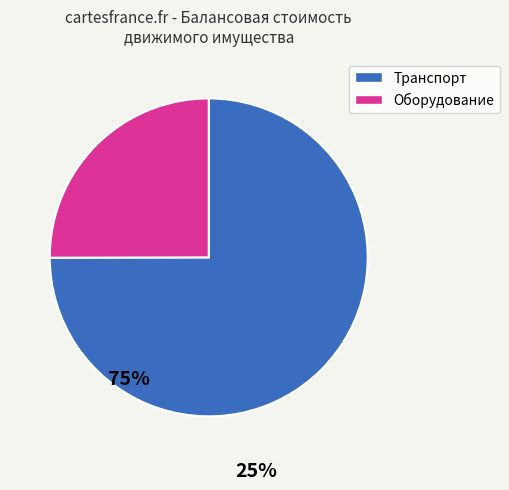

Count the number of slices in the pie.

2